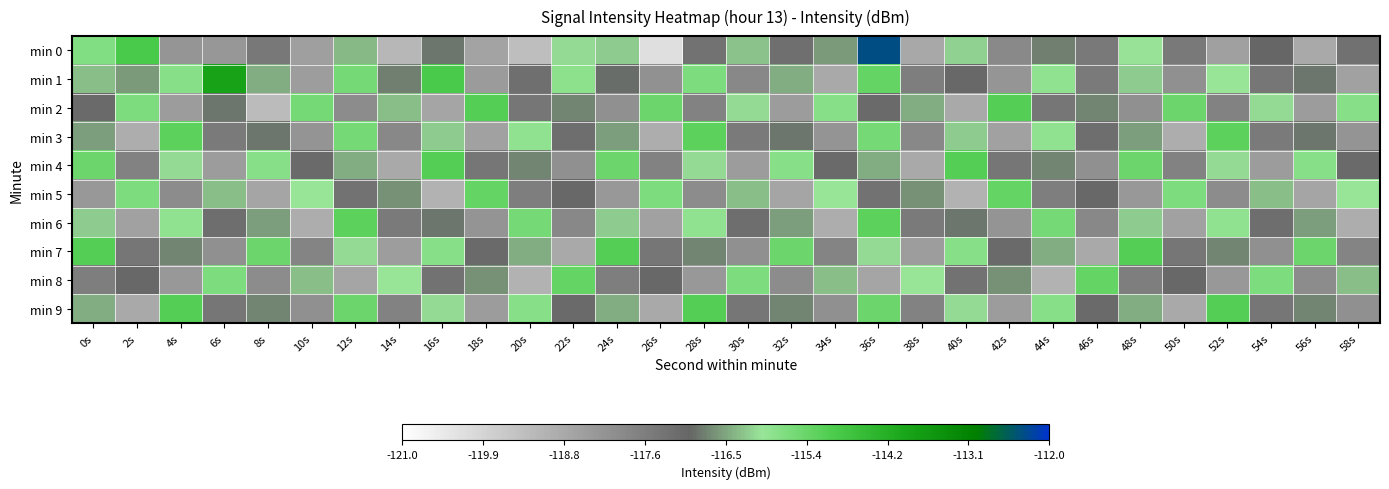

What is the greatest value displayed?

-112.4